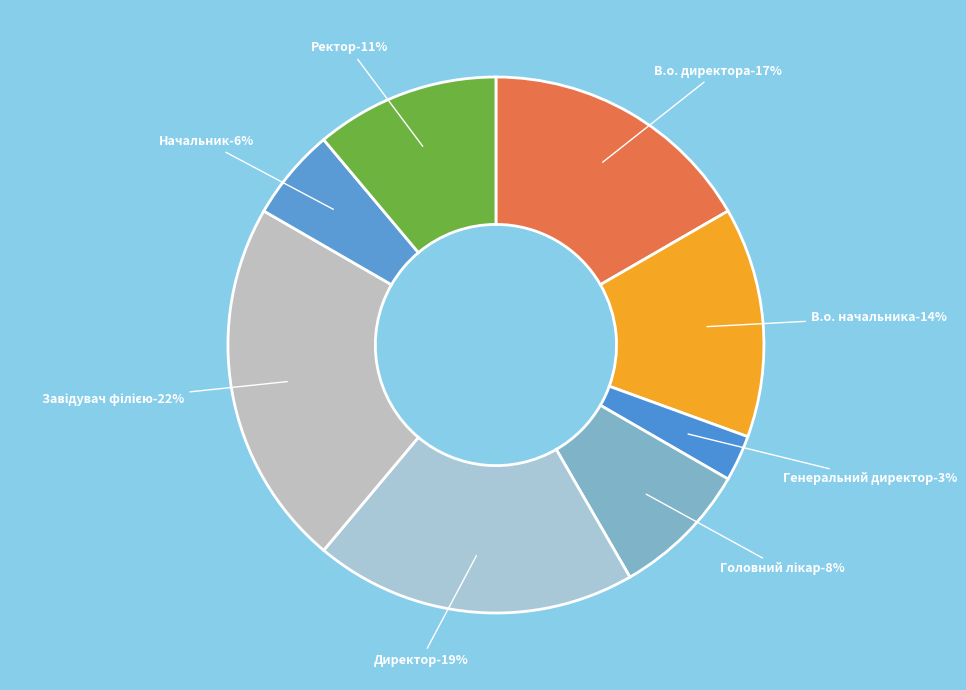

To the nearest percent, what is the difference between the largest and smallest slice percentages?

19%